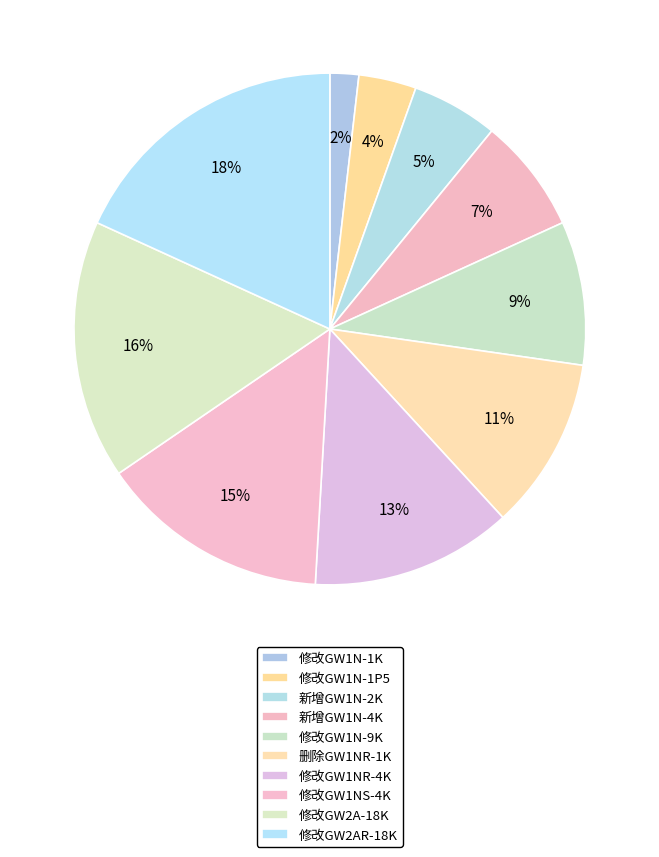

To the nearest percent, what is the average slice percentage?

10%